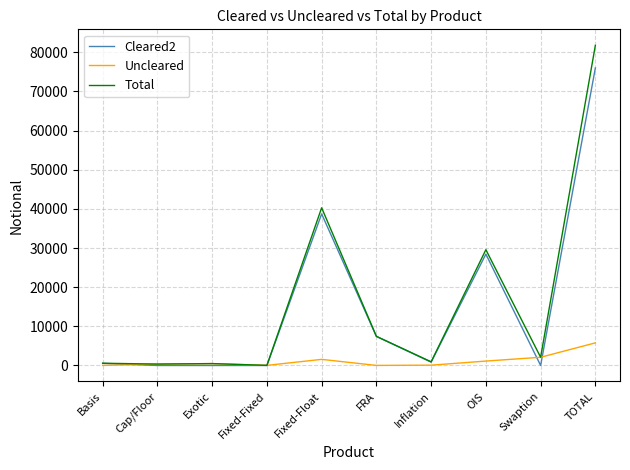

True or false: Cleared2 and Uncleared intersect in this chart.

True